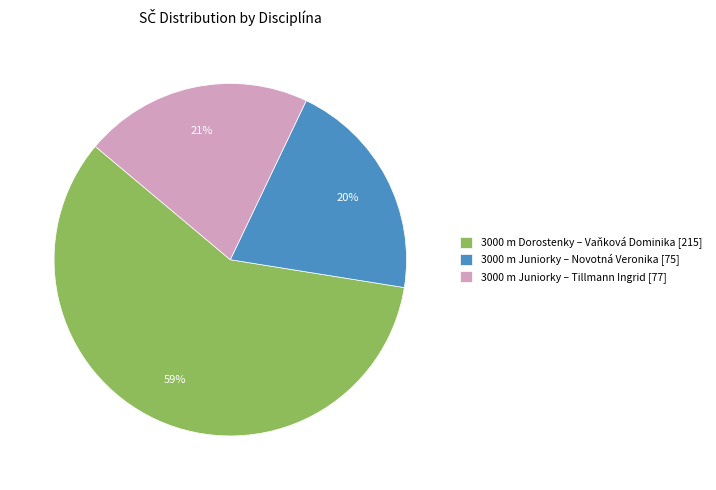

To the nearest percent, what is the average slice percentage?

33%